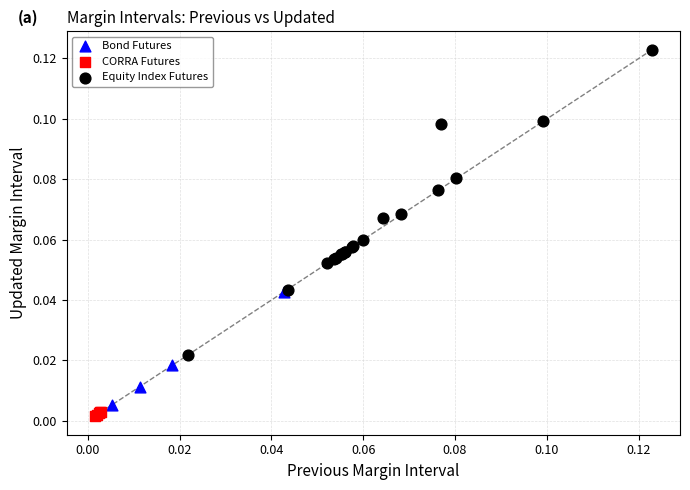

Which series reaches the maximum Y coordinate?

Equity Index Futures